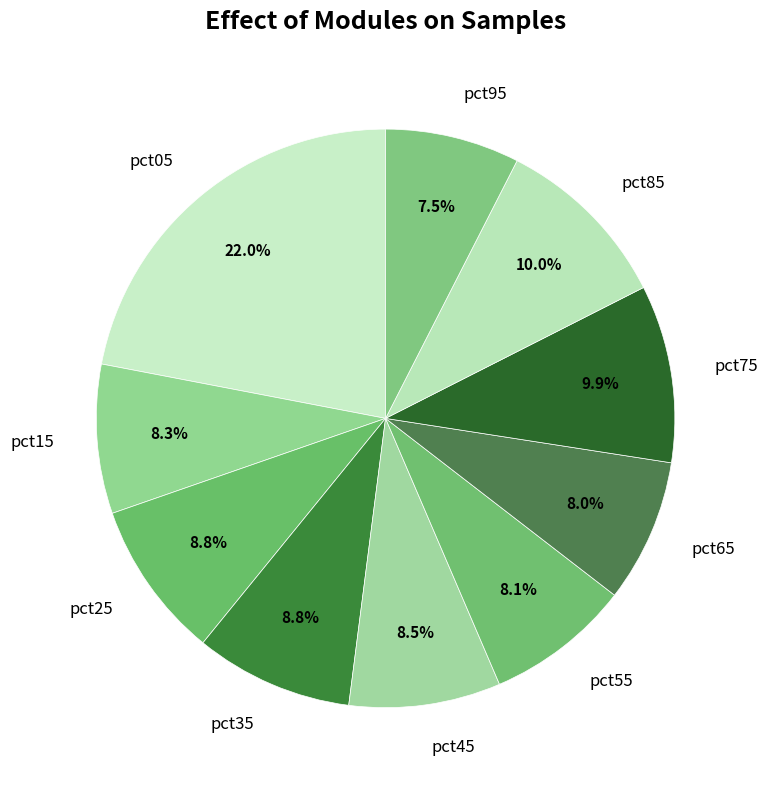

To the nearest percent, what is the average slice percentage?

10%